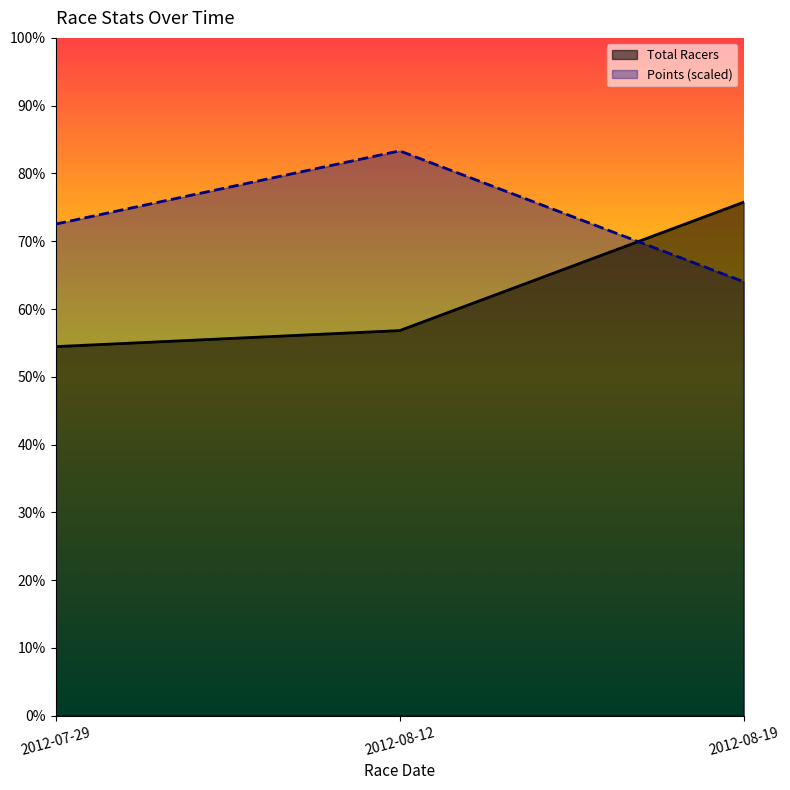

At how many categories does at least one series exceed 0?

3